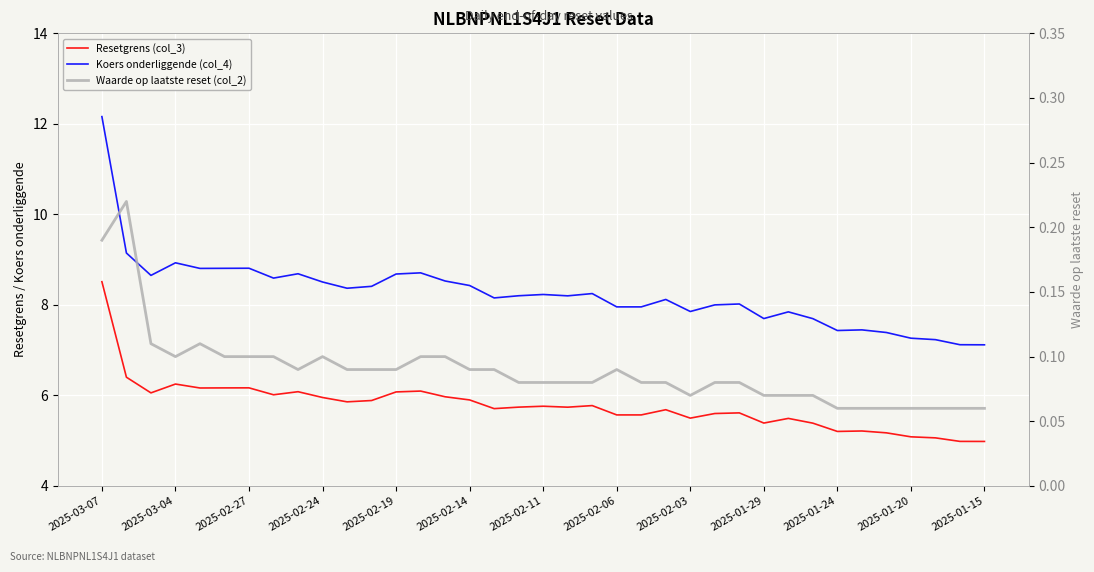

What is the average value of the Resetgrens (col_3) series?

5.8